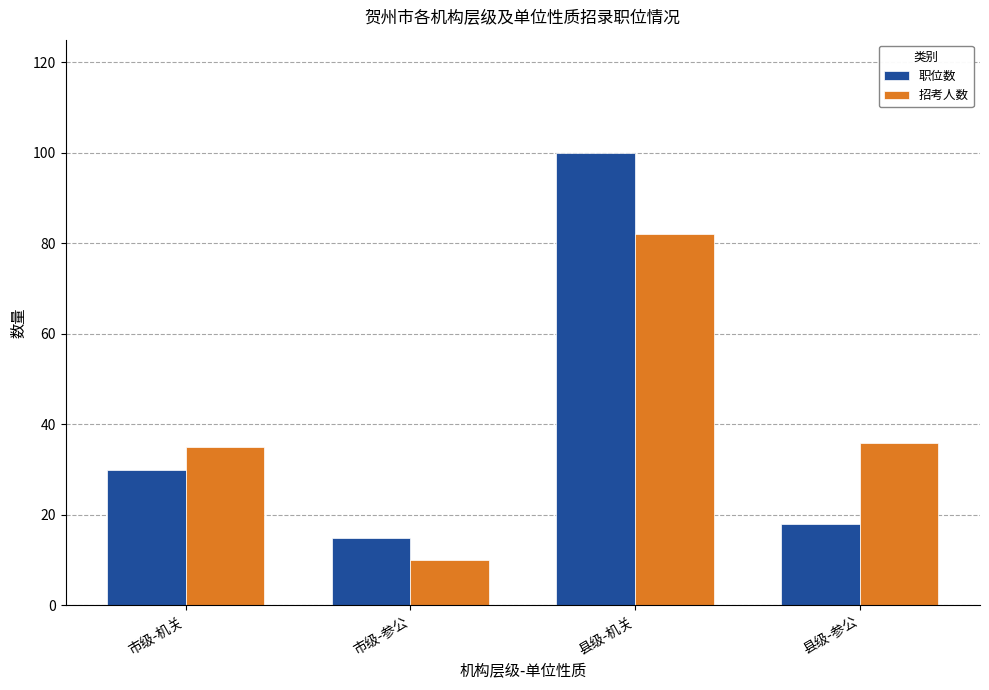

The 职位数 series shows 100 at 县级-机关. True or false?

True